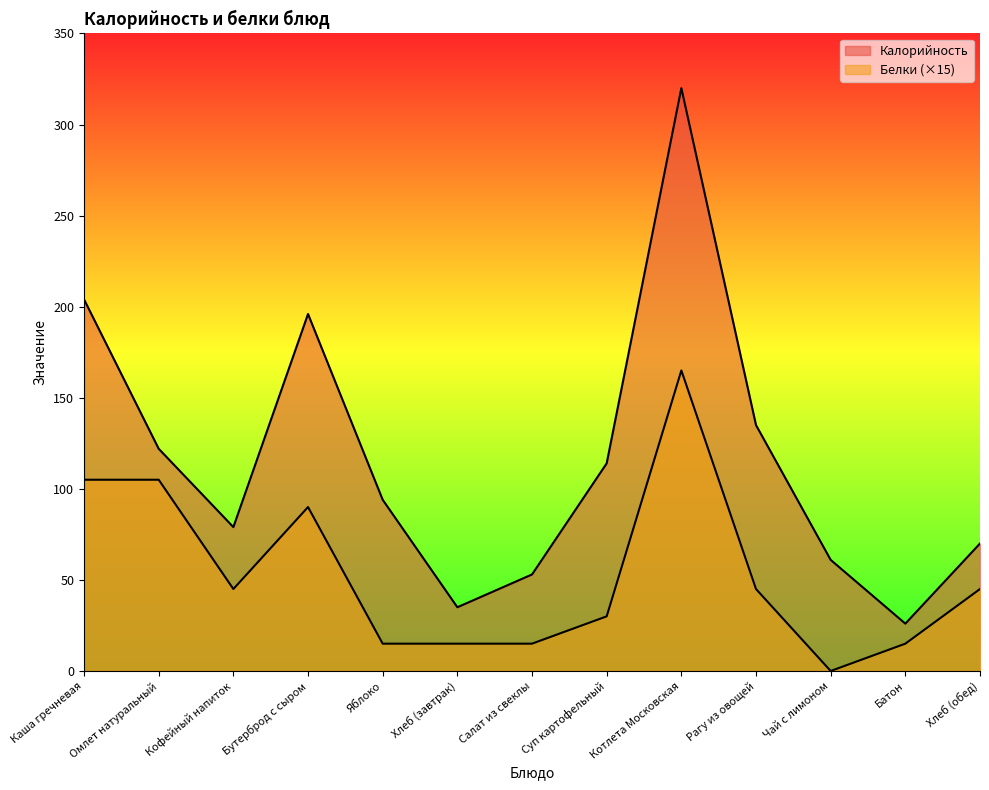

Rank the series at Батон from lowest to highest value.

Белки, Калорийность